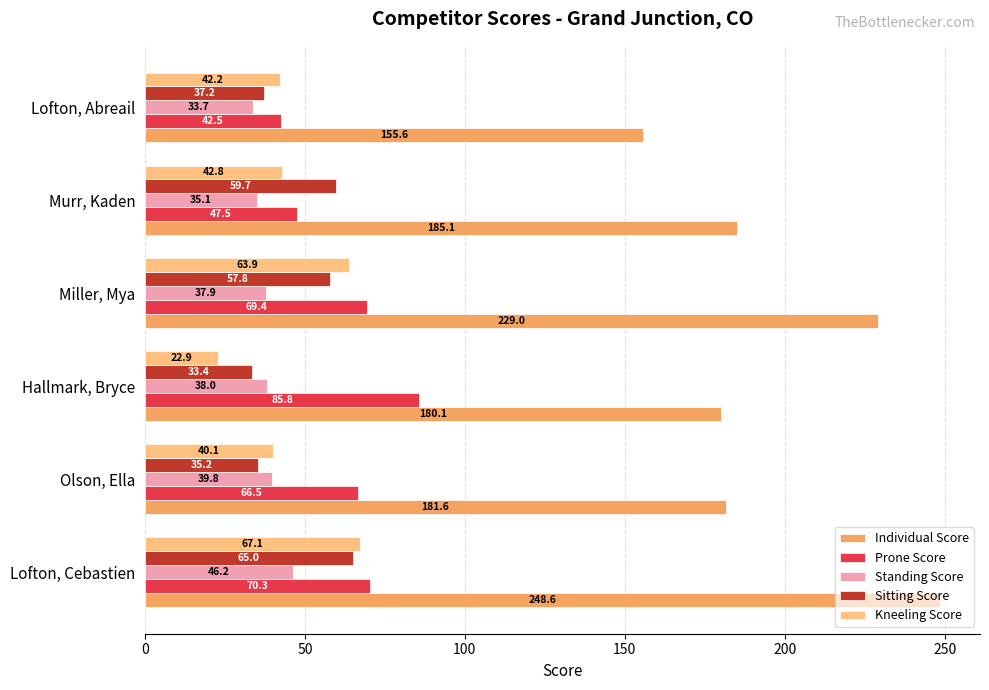

True or false: Standing Score has a value of 10.2 at Miller, Mya.

False